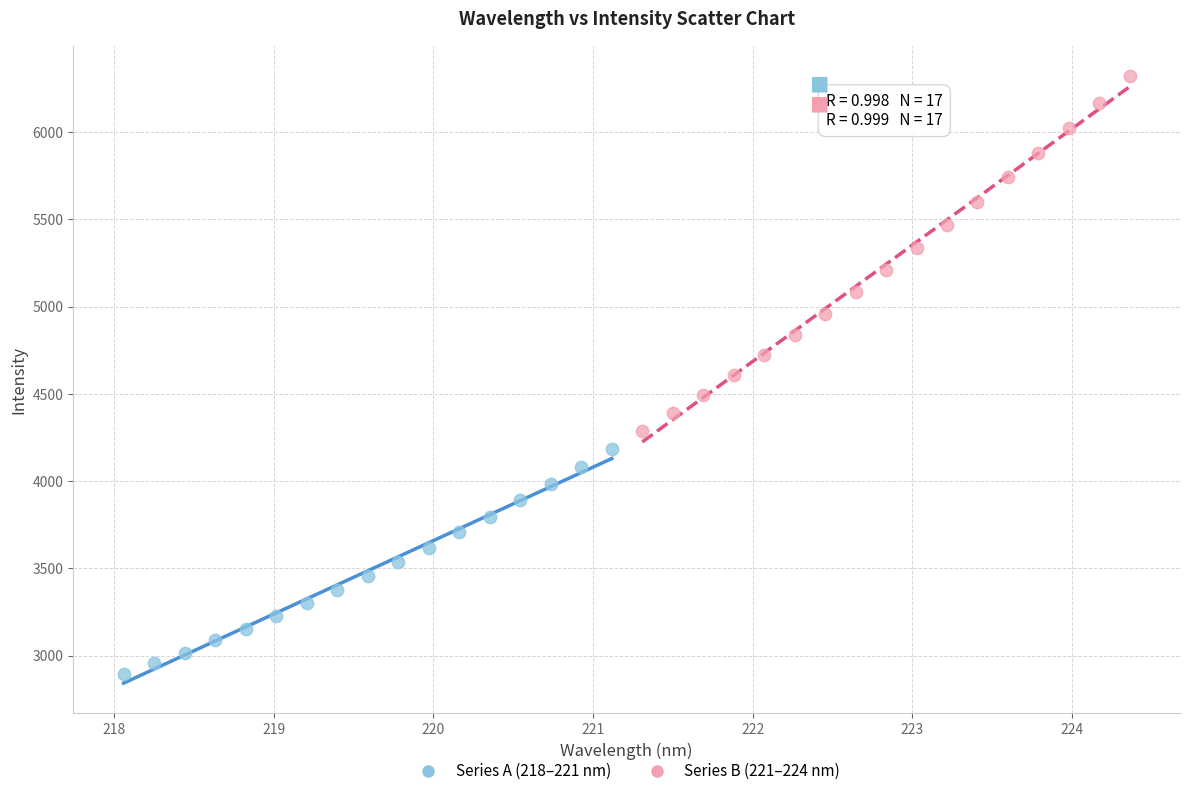

Which series has the largest Y range (max minus min)?

Series B (221–224 nm)